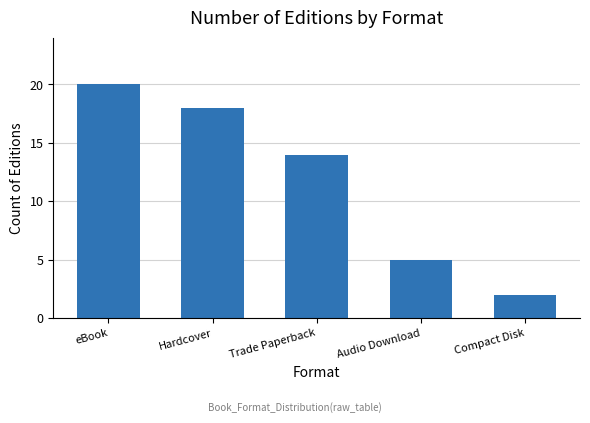

What is the label of the 2nd bar from the right?

Audio Download